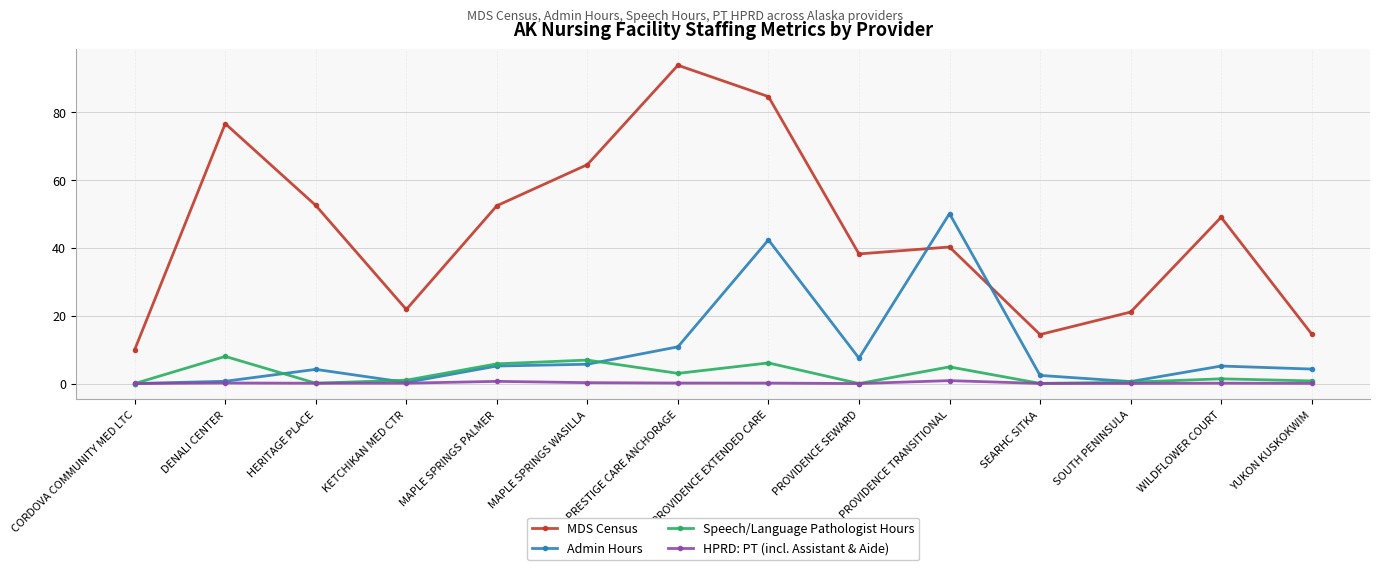

At which category is the sum across all series the highest?

PROVIDENCE EXTENDED CARE